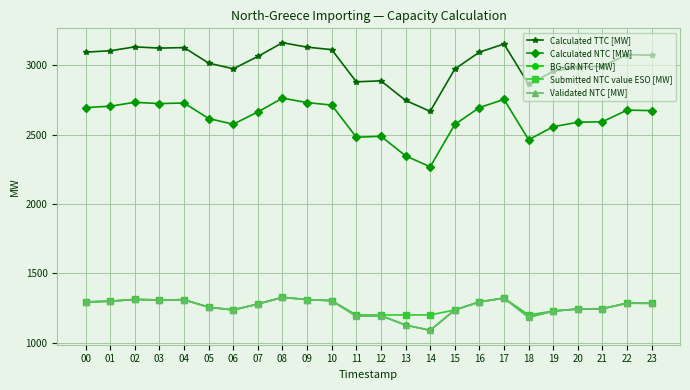

Is this an area chart (filled region under the line)?

No